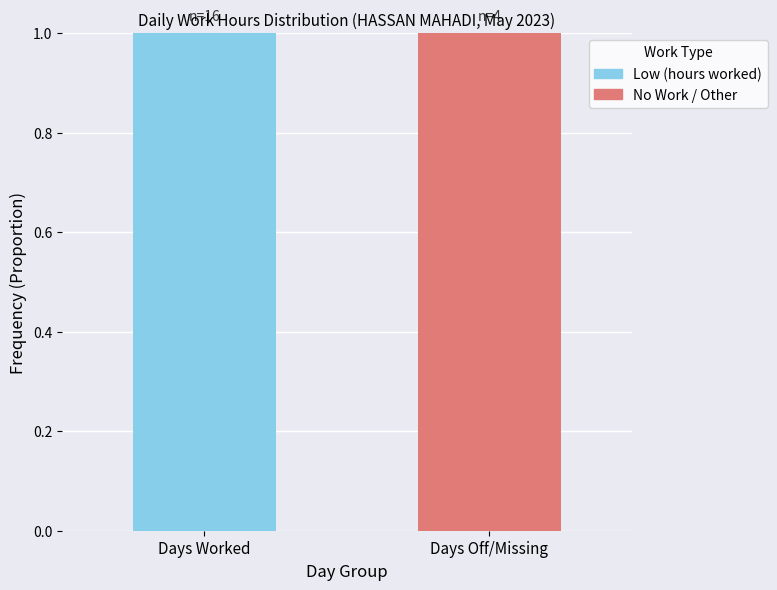

Is it true that Low (hours worked) equals 1 at Days Worked?

True